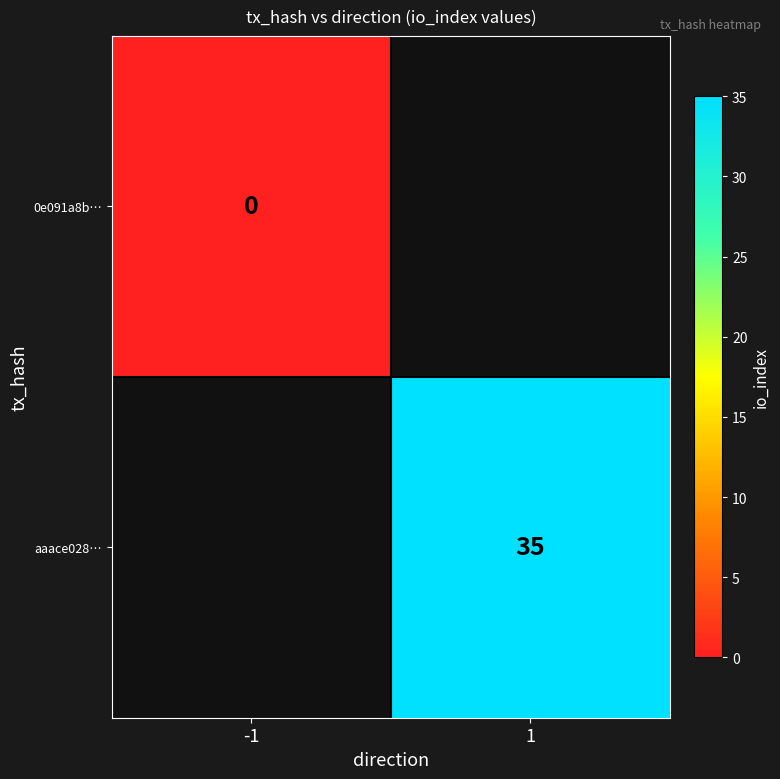

The aaace028… series shows 59 at 1. True or false?

False